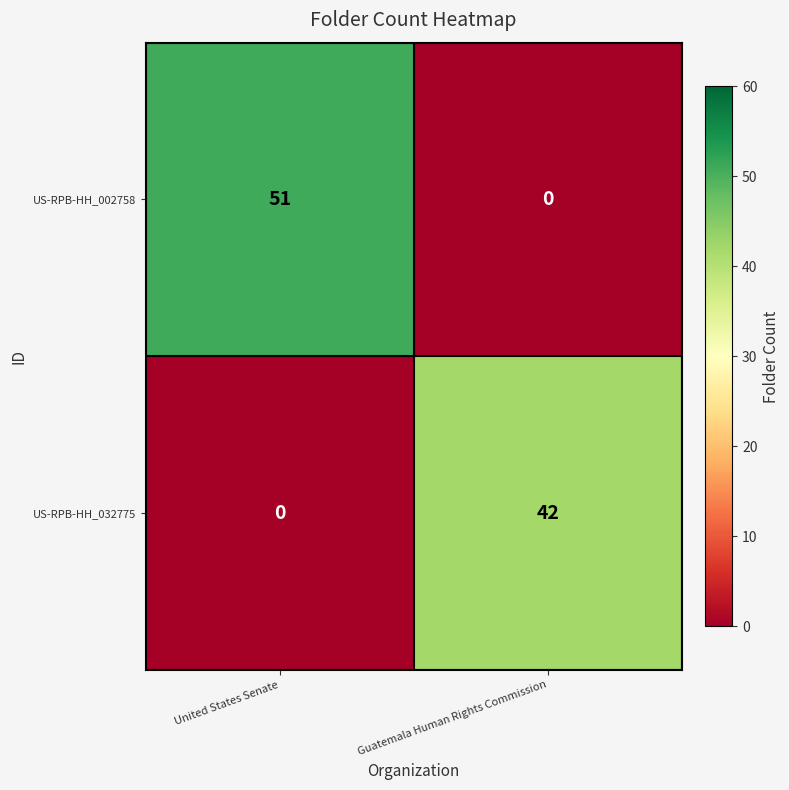

Rank the series at United States Senate from highest to lowest value.

US-RPB-HH_002758, US-RPB-HH_032775